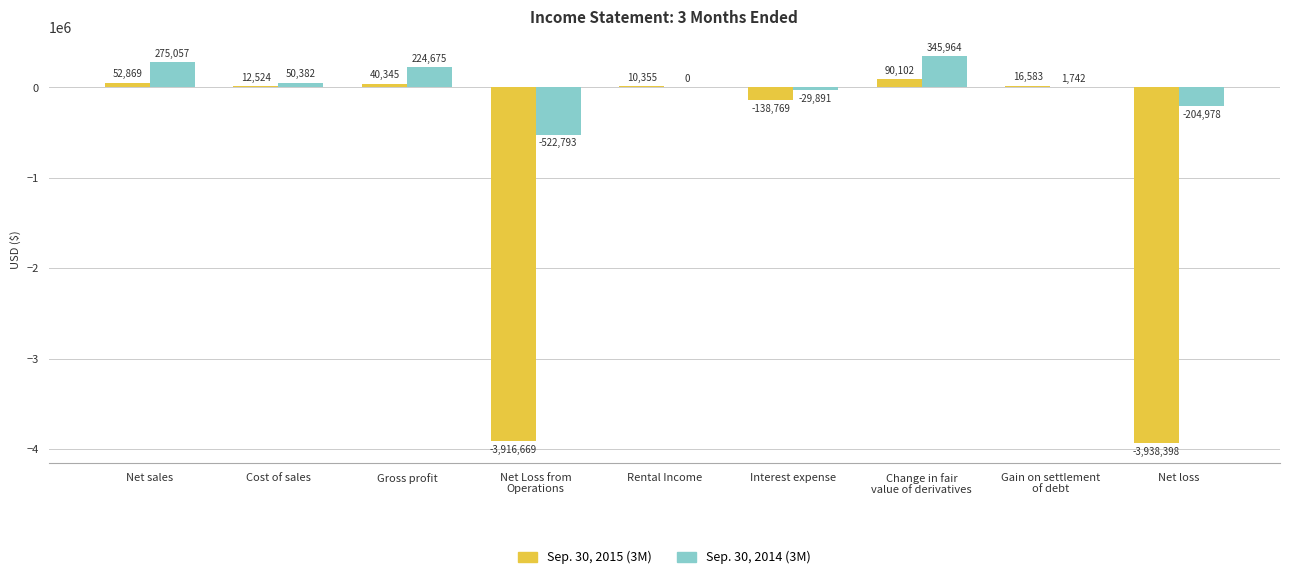

Reading left to right, extract all data points from this chart.

Sep. 30, 2015 (3M): 52869	12524	40345	-3916669	10355	-138769	90102	16583	-3938398
Sep. 30, 2014 (3M): 275057	50382	224675	-522793	0	-29891	345964	1742	-204978